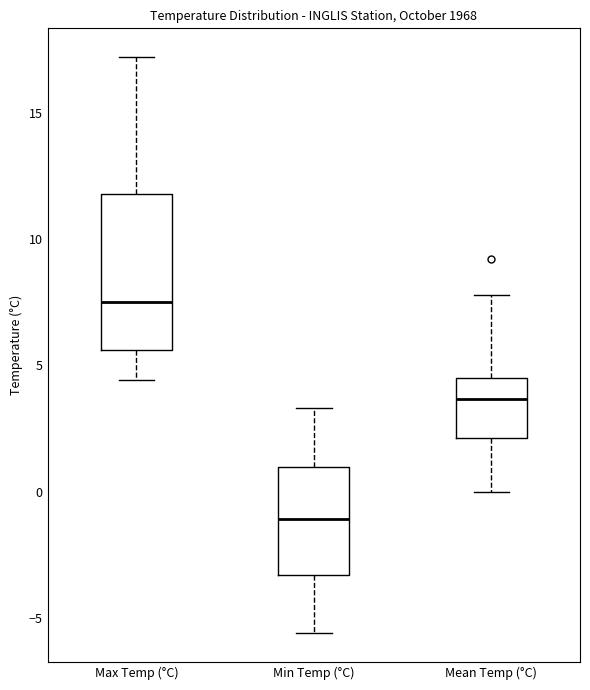

Reading left to right, transcribe this box plot: for each box, give where its median line is, the range the box spans, and where its two whiskers end, as read against the y-axis. The values are not printed on the chart, so give them approximately, as read against the axis.

Max Temp (°C): median 7.5, box 5.5 to 12.0, whiskers 4.5 to 17.0
Min Temp (°C): median -1.0, box -3.5 to 1.0, whiskers -5.5 to 3.5
Mean Temp (°C): median 3.5, box 2.0 to 4.5, whiskers 0.0 to 8.0